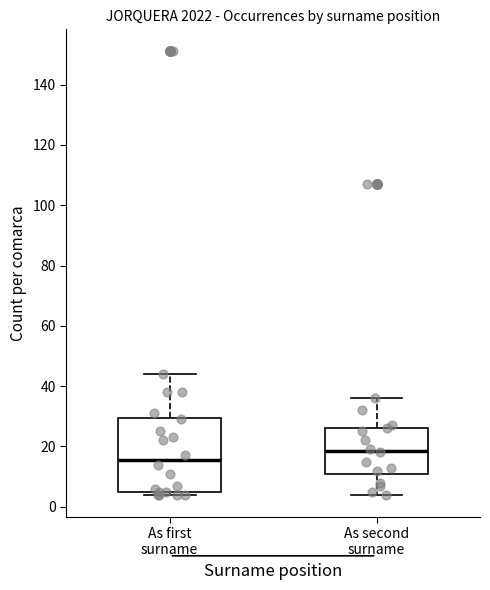

Comparing the boxes themselves (not the whiskers), which one is the tallest?

As first surname